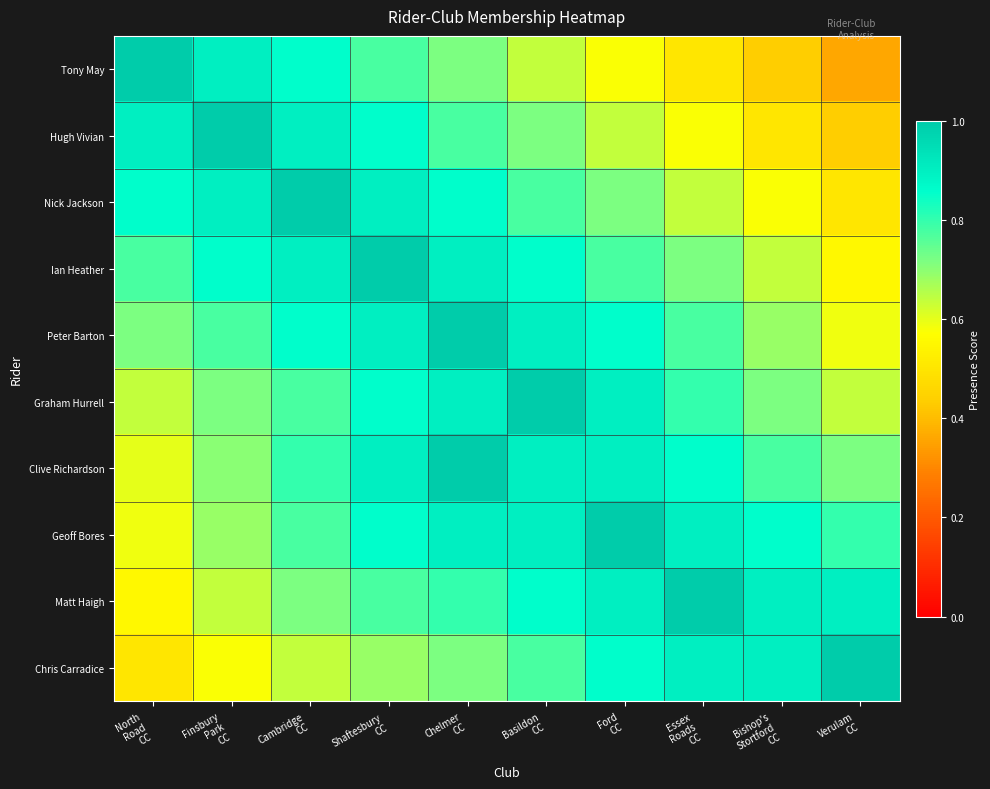

What is the spread (max minus min) of values at Bishop's
Stortford
CC?

0.5